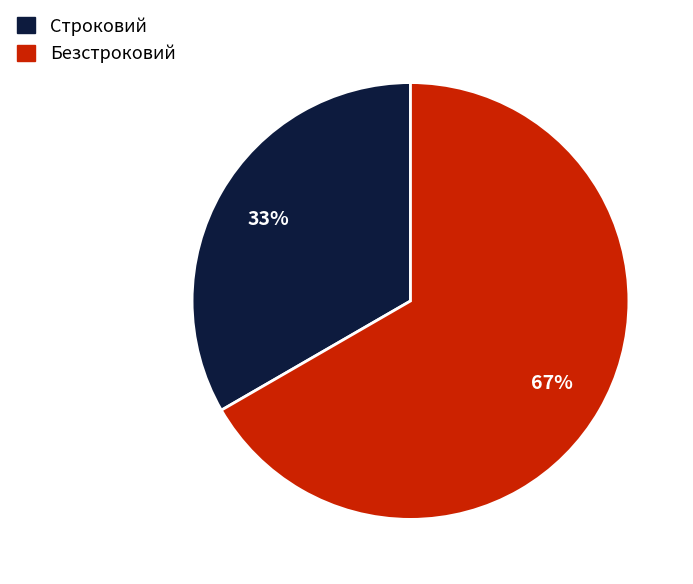

What percentage is the Строковий slice, to the nearest percent?

33%